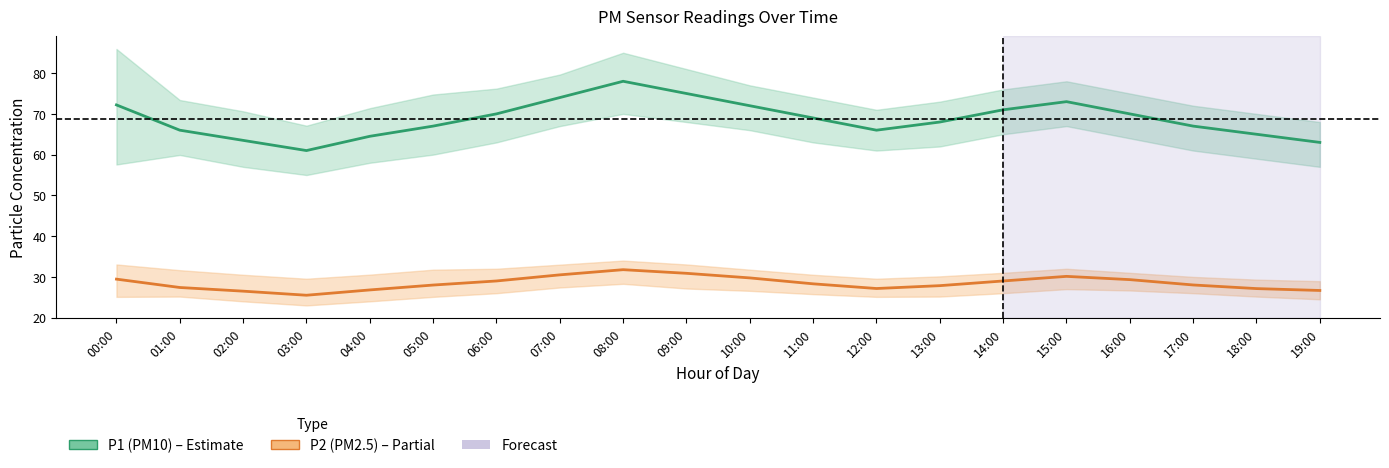

What are all the series names shown in the legend?

P1 (PM10), P2 (PM2.5)